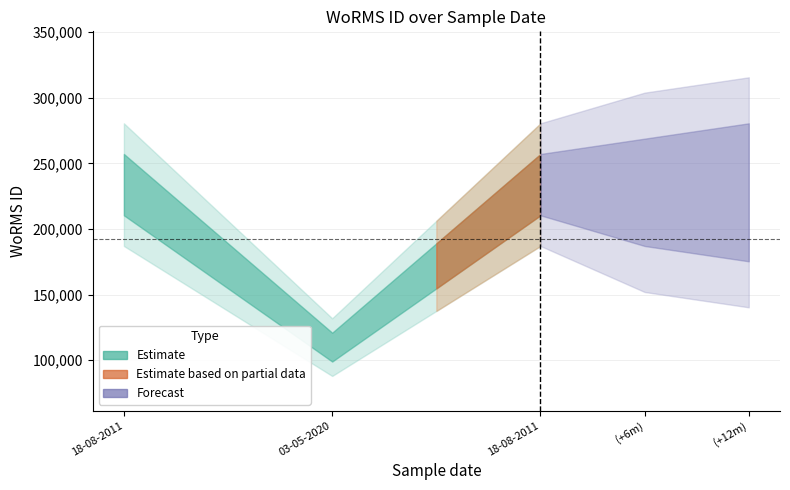

What is the difference between the maximum and minimum values in the Estimate_low series?

123895